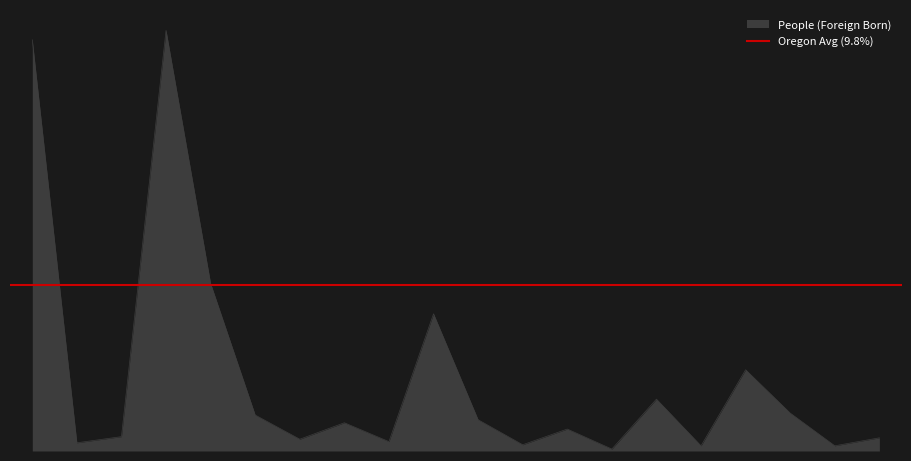

List the labels in order of value, largest first.

Multnomah County, Washington County, Marion County, Clackamas County, Lane County, Jackson County, Deschutes County, Benton County, Yamhill County, Umatilla County, Polk County, Hood River County, Klamath County, Malheur County, Wasco County, Morrow County, Jefferson County, Tillamook County, Curry County, Lake County